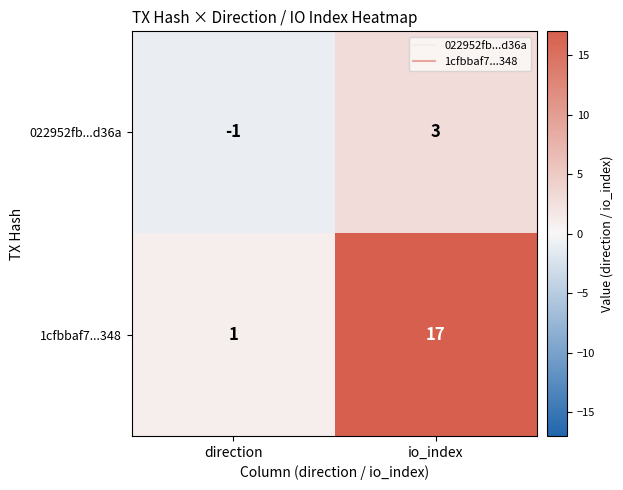

What is the greatest value displayed?

17